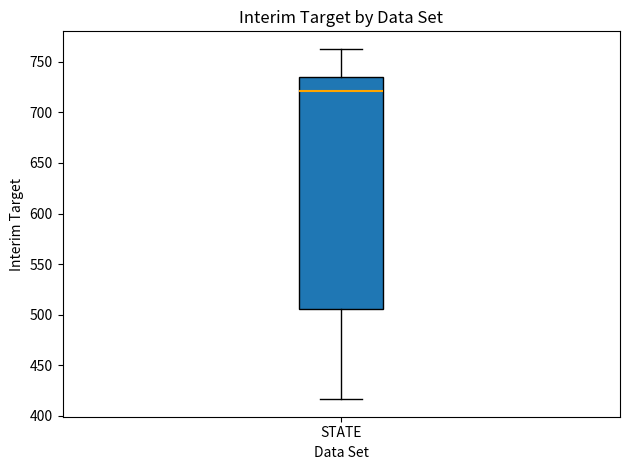

Read this box plot against the y-axis: the position of the median line, the range covered by the box, and the ends of both whiskers. The values are not printed on the chart, so give them approximately, as read against the axis.

median 720, box 505 to 735, whiskers 415 to 765